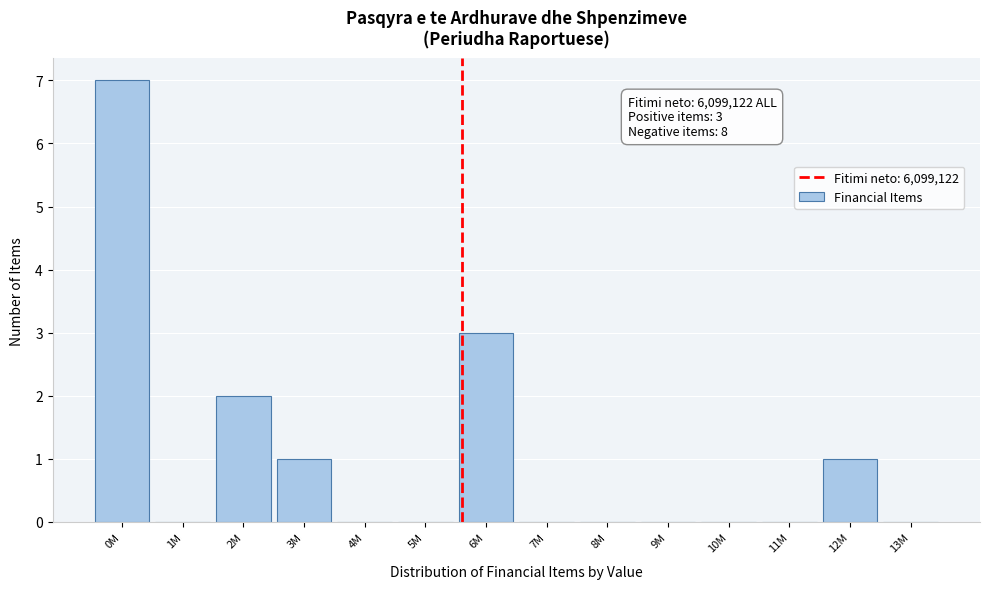

Reading left to right, extract all data points from this chart.

0M=7	1M=0	2M=2	3M=1	4M=0	5M=0	6M=3	7M=0	8M=0	9M=0	10M=0	11M=0	12M=1	13M=0